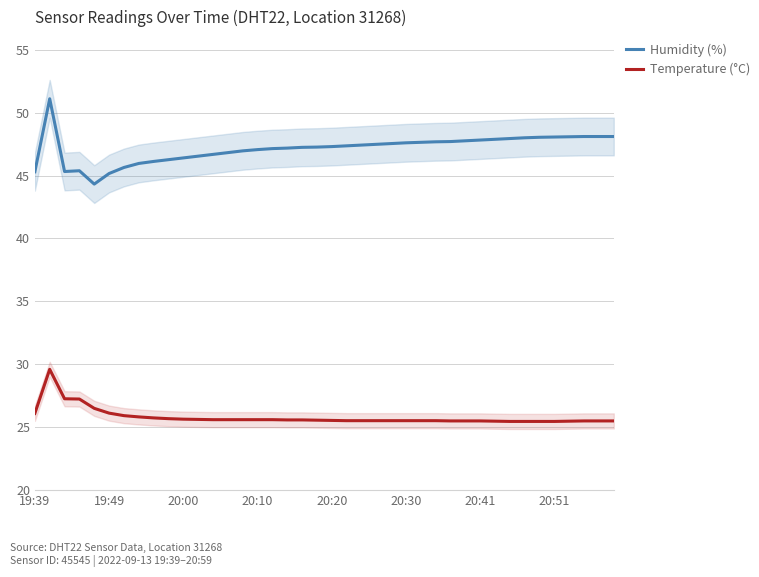

True or false: Humidity (%) and Temperature (°C) intersect in this chart.

False